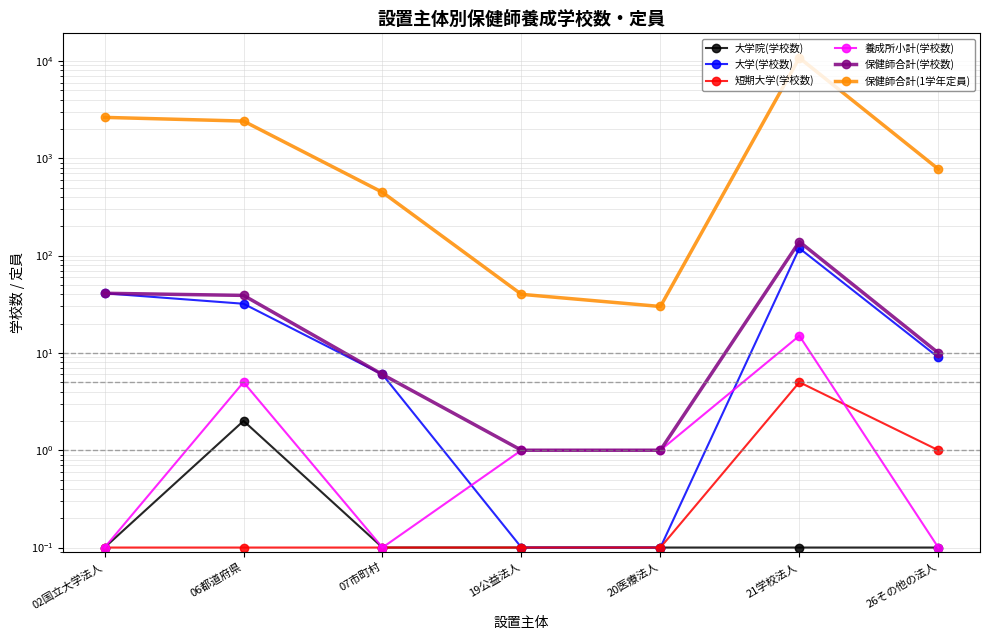

Reading right to left, what are all the values shown in this chart?

大学院(学校数): 26その他の法人=0.1	21学校法人=0.1	20医療法人=0.1	19公益法人=0.1	07市町村=0.1	06都道府県=2.0	02国立大学法人=0.1
大学(学校数): 26その他の法人=9.0	21学校法人=119.0	20医療法人=0.1	19公益法人=0.1	07市町村=6.0	06都道府県=32.0	02国立大学法人=41.0
短期大学(学校数): 26その他の法人=1.0	21学校法人=5.0	20医療法人=0.1	19公益法人=0.1	07市町村=0.1	06都道府県=0.1	02国立大学法人=0.1
養成所小計(学校数): 26その他の法人=0.1	21学校法人=15.0	20医療法人=1.0	19公益法人=1.0	07市町村=0.1	06都道府県=5.0	02国立大学法人=0.1
保健師合計(学校数): 26その他の法人=10.0	21学校法人=139.0	20医療法人=1.0	19公益法人=1.0	07市町村=6.0	06都道府県=39.0	02国立大学法人=41.0
保健師合計(1学年定員): 26その他の法人=775.0	21学校法人=10776.0	20医療法人=30.0	19公益法人=40.0	07市町村=447.0	06都道府県=2412.0	02国立大学法人=2633.0